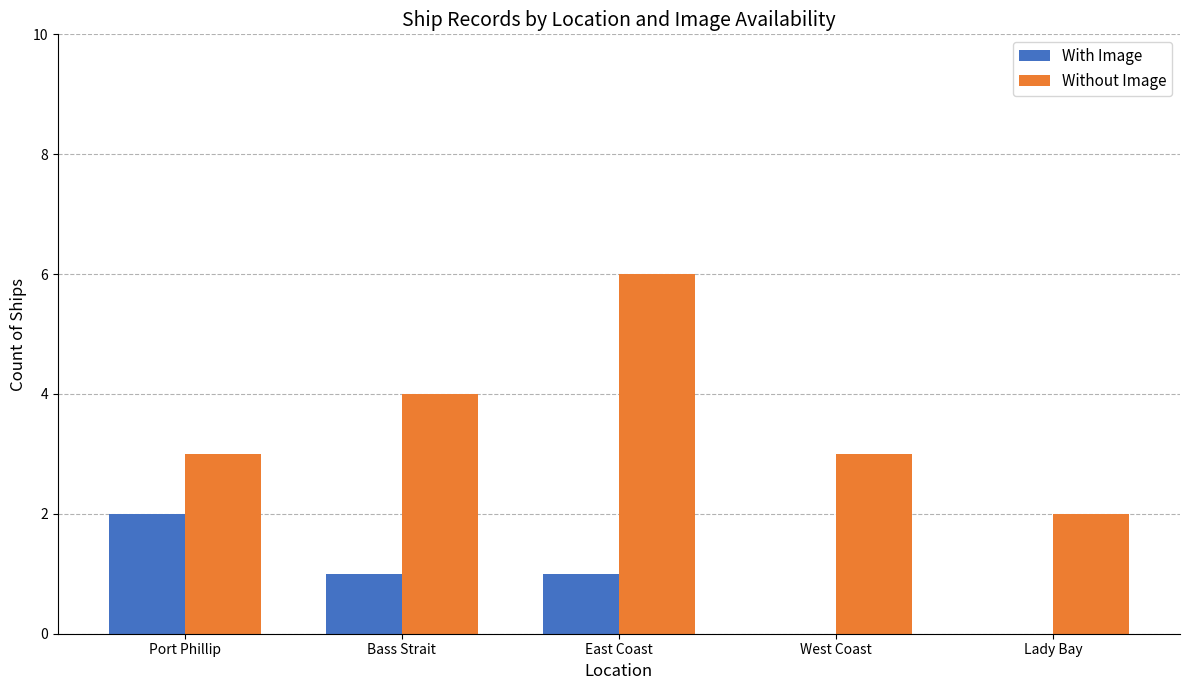

Does the chart contain stacked bars?

No